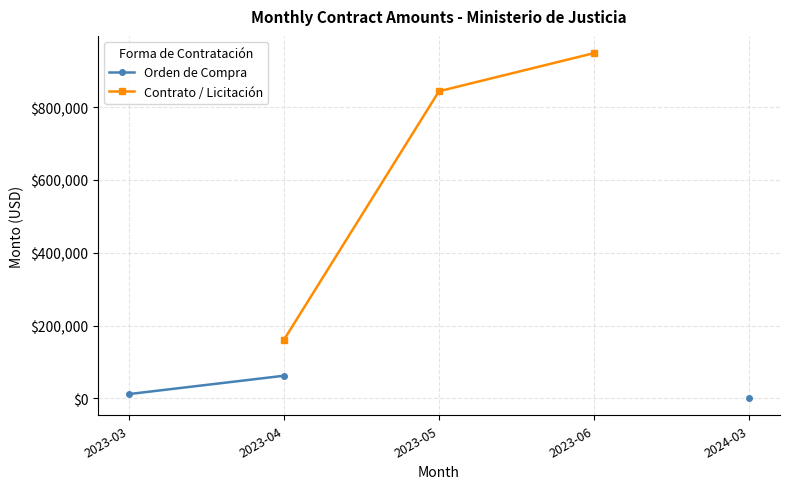

Count the number of data series in this chart.

2